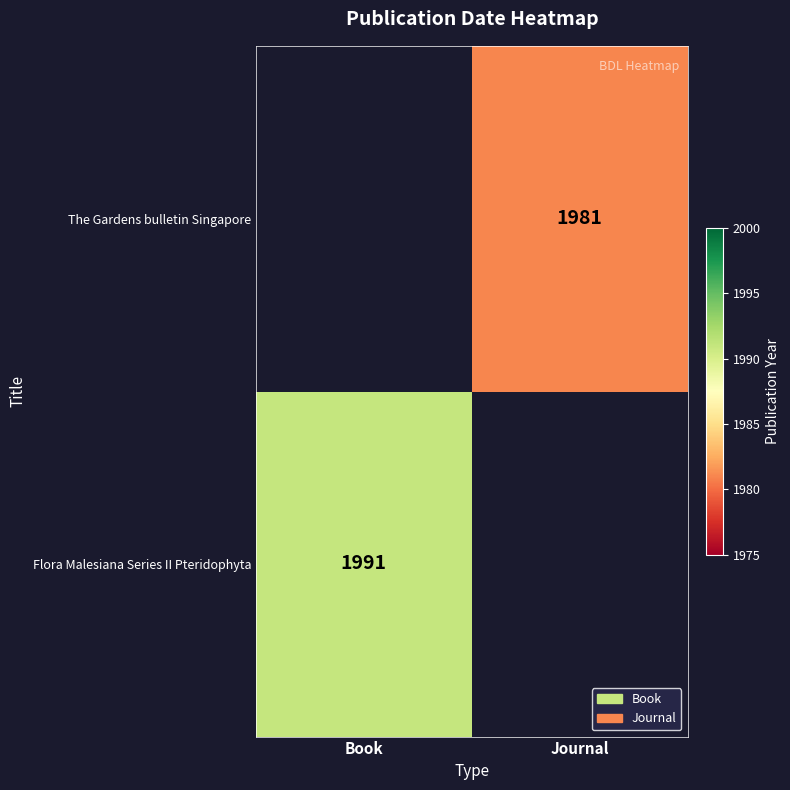

Is it true that The Gardens bulletin Singapore equals 2739.0 at Journal?

False